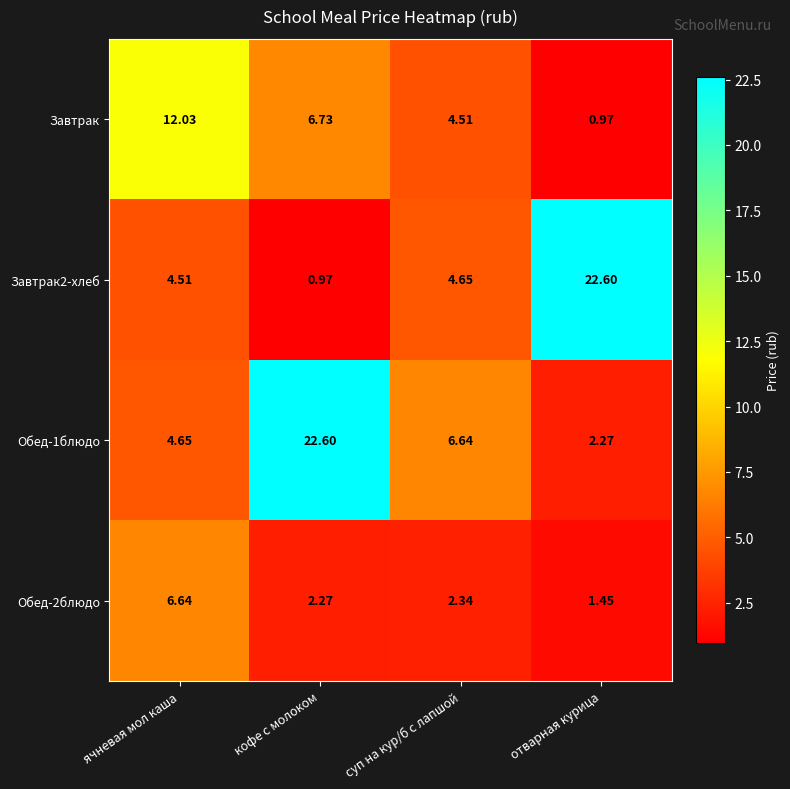

List the labels in order of Обед-1блюдо value, largest first.

кофе с молоком, суп на кур/б с лапшой, ячневая мол каша, отварная курица